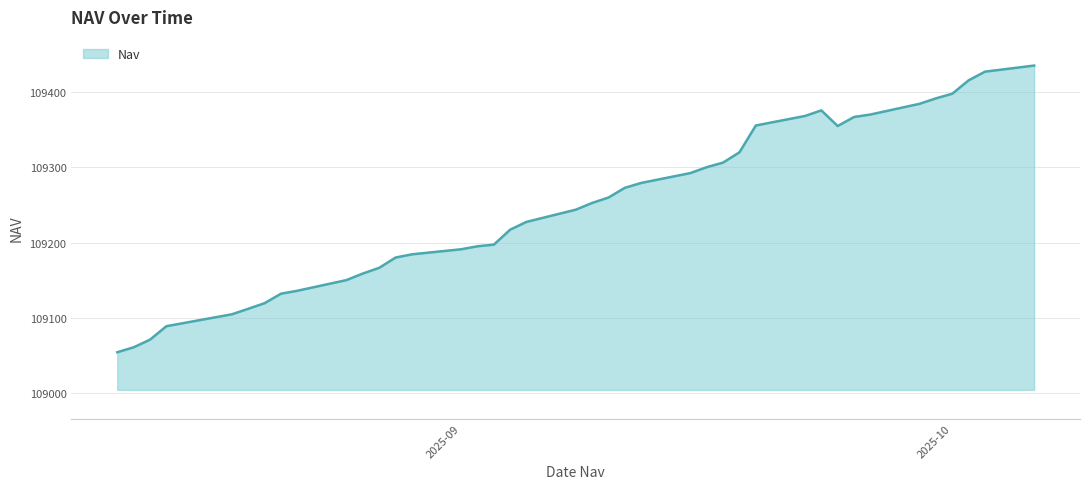

What is the greatest value displayed?

109435.3